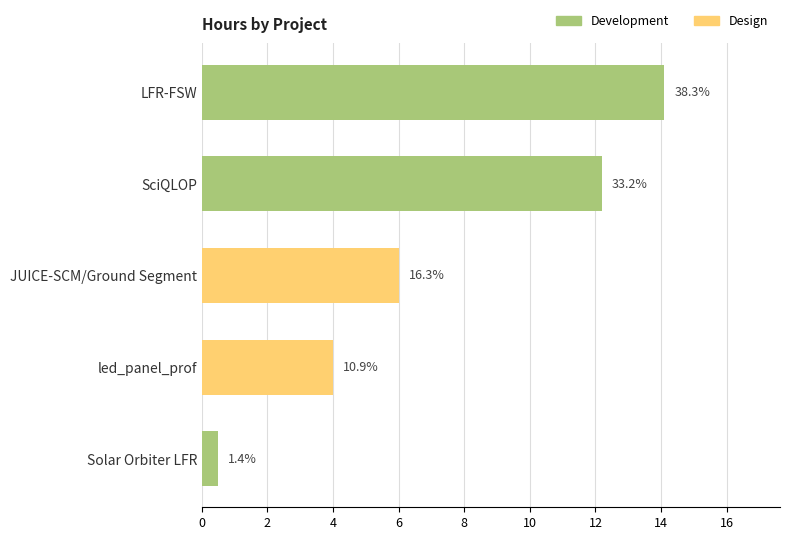

How many bars are there in total?

5